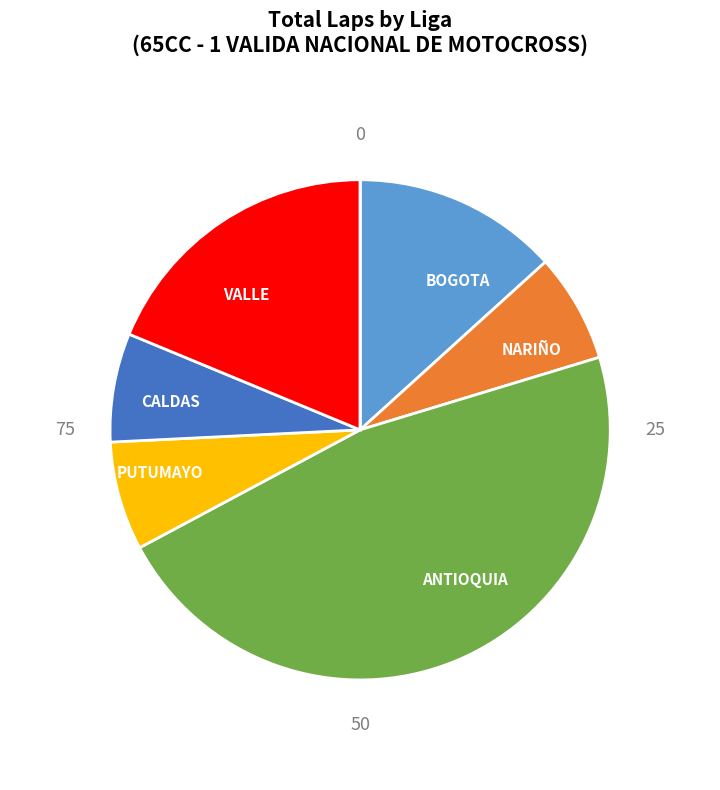

Is there a majority slice in this chart?

No